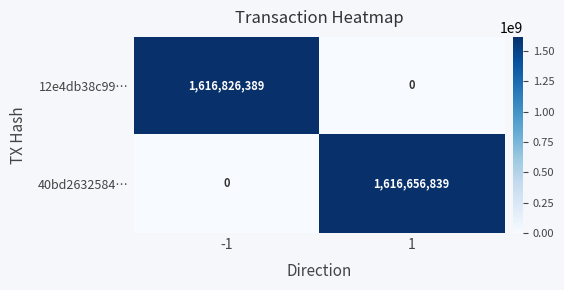

The 40bd2632584… series shows 0 at -1. True or false?

True